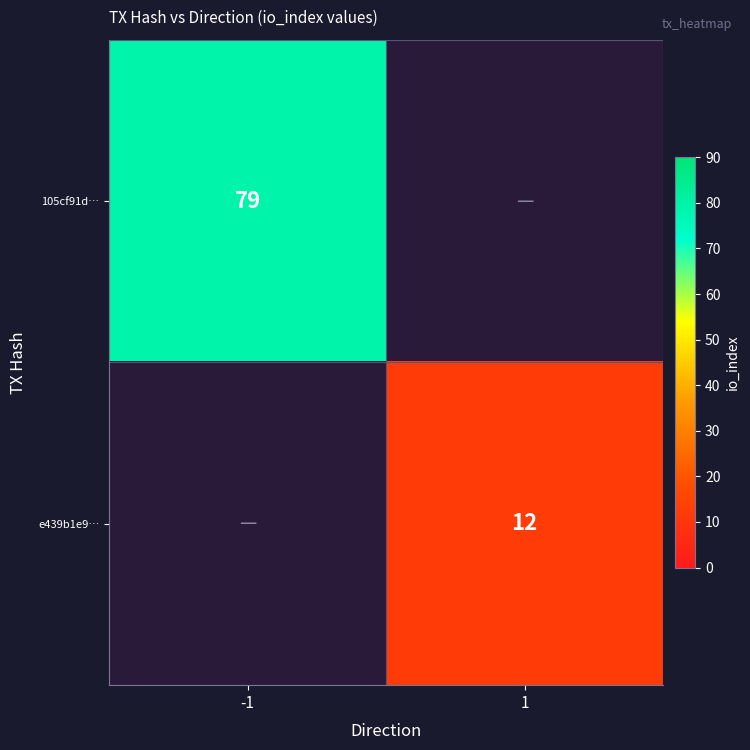

True or false: 105cf91d… has a value of 36 at -1.

False